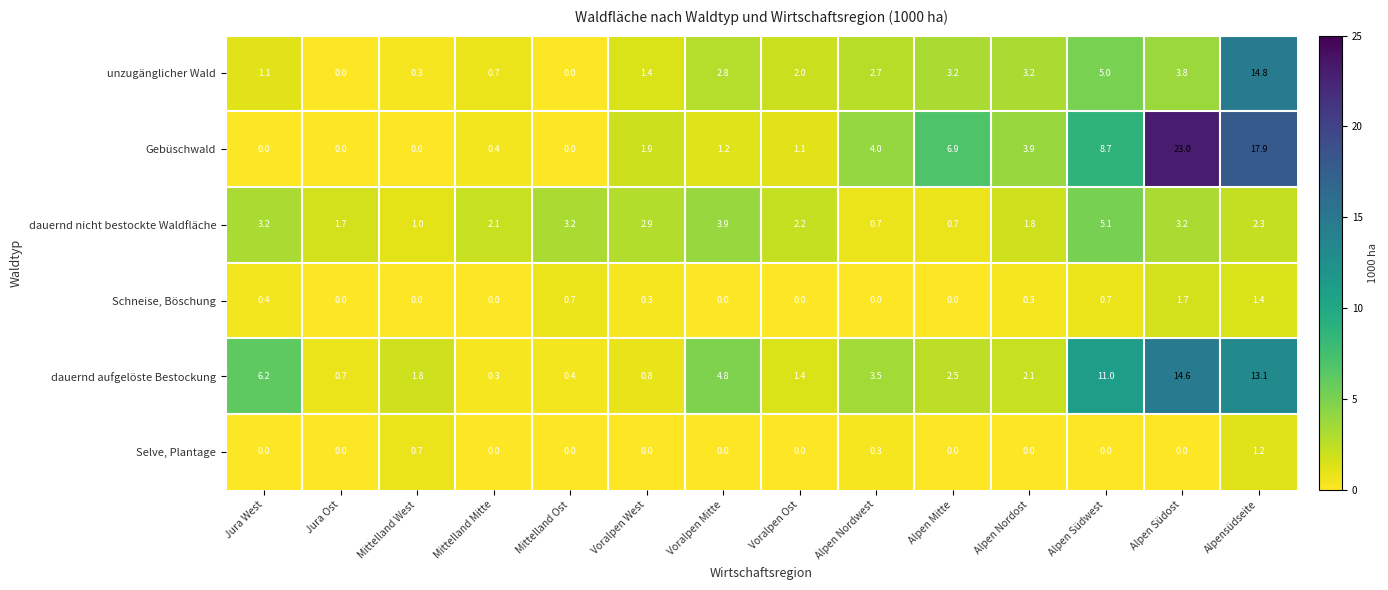

What is the spread (max minus min) of values at Alpen Südost?

23.0